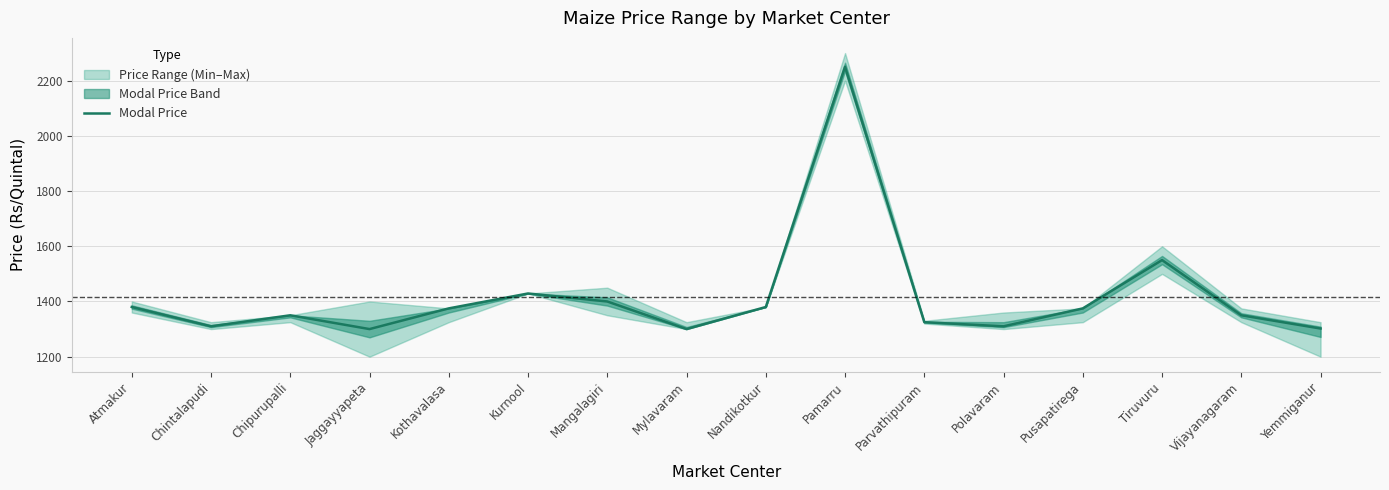

Does the chart have visible grid lines?

Yes